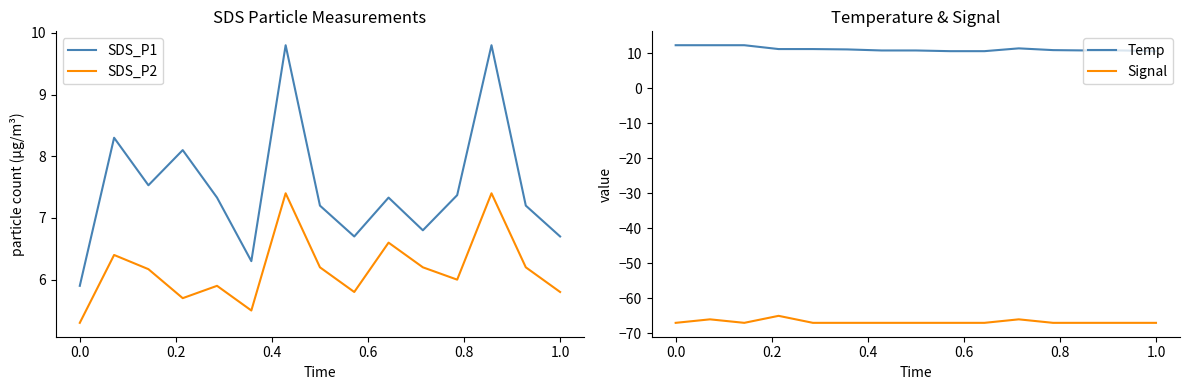

What is the lowest value of the SDS_P2 series?

5.3